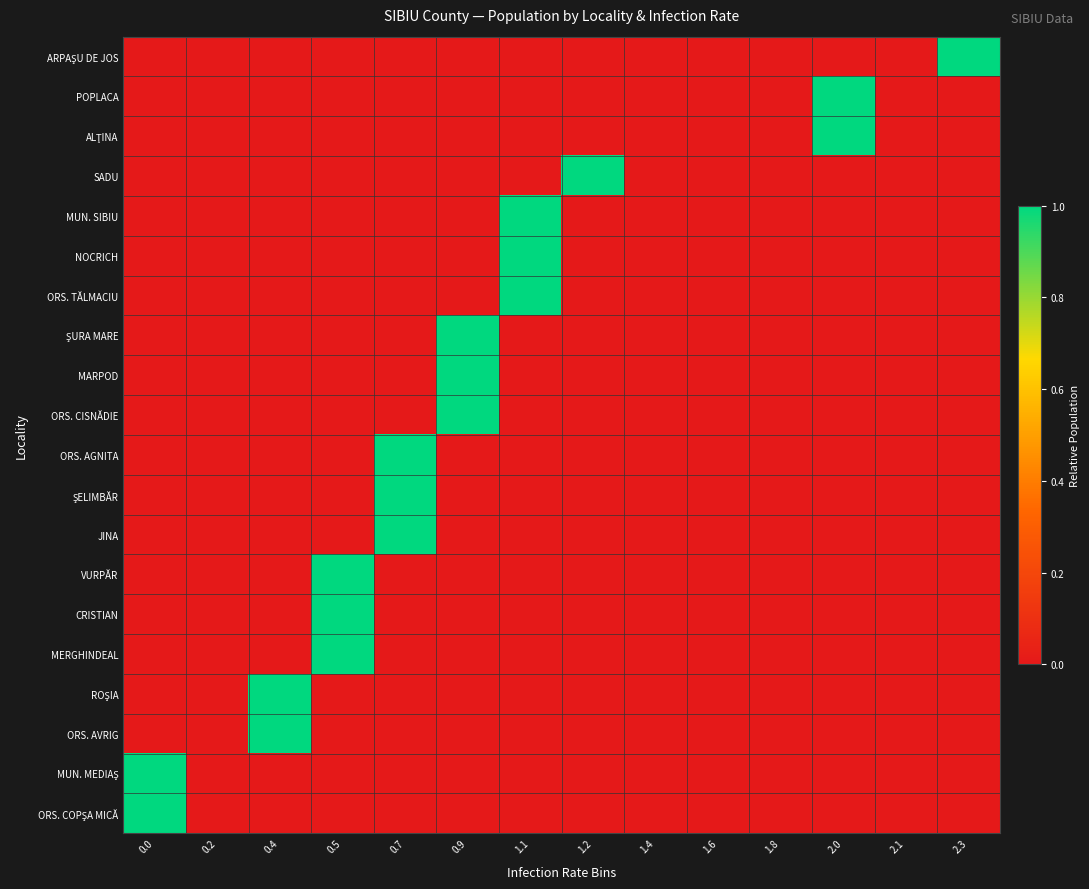

Which series has the largest total across all categories?

ARPAŞU DE JOS